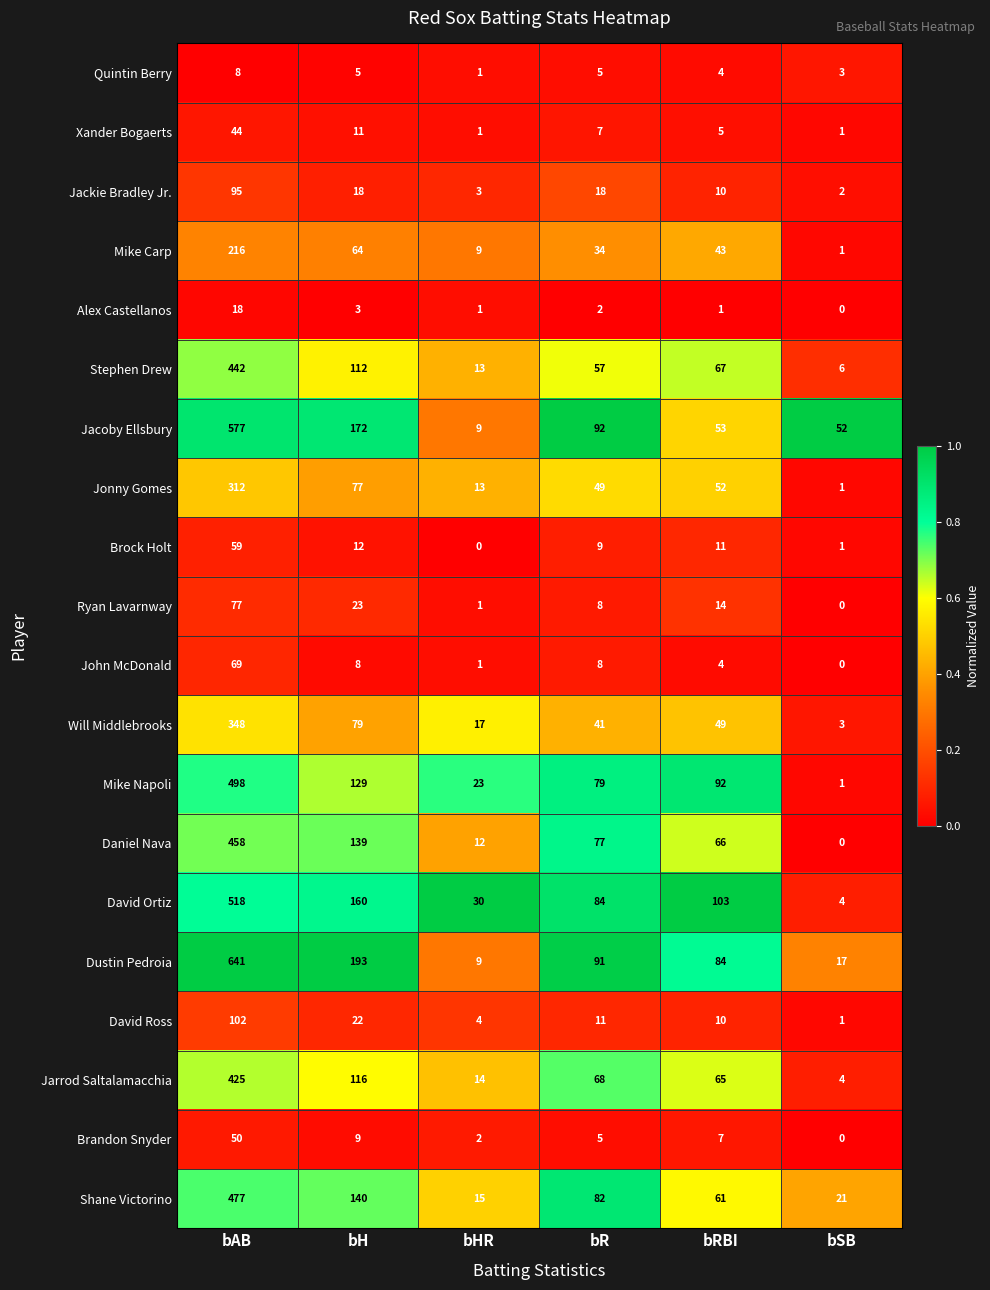

What value does the David Ross series have at bAB?

102